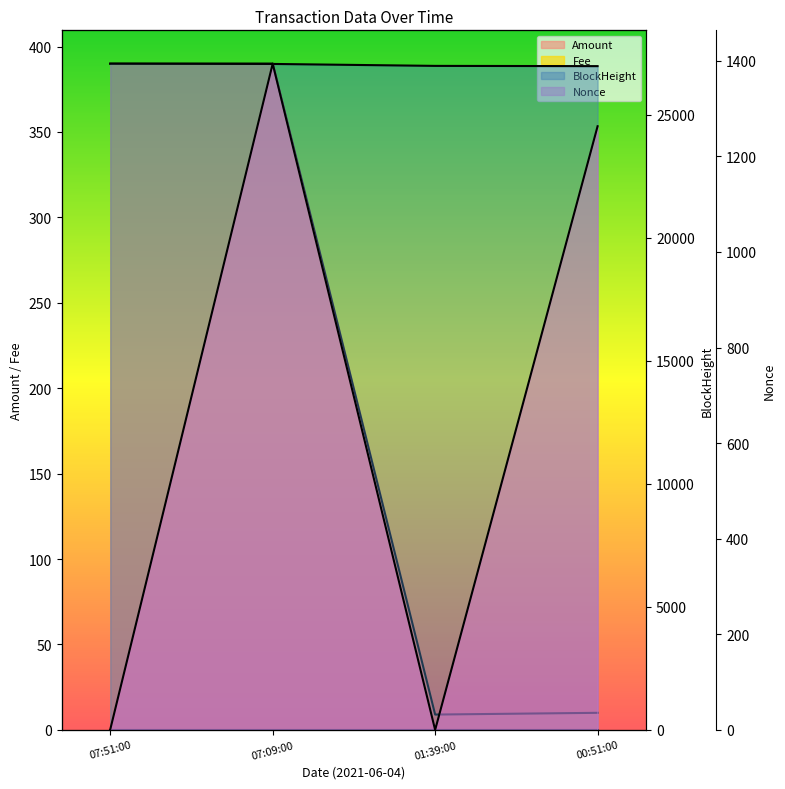

True or false: Amount and BlockHeight cross at least once.

False